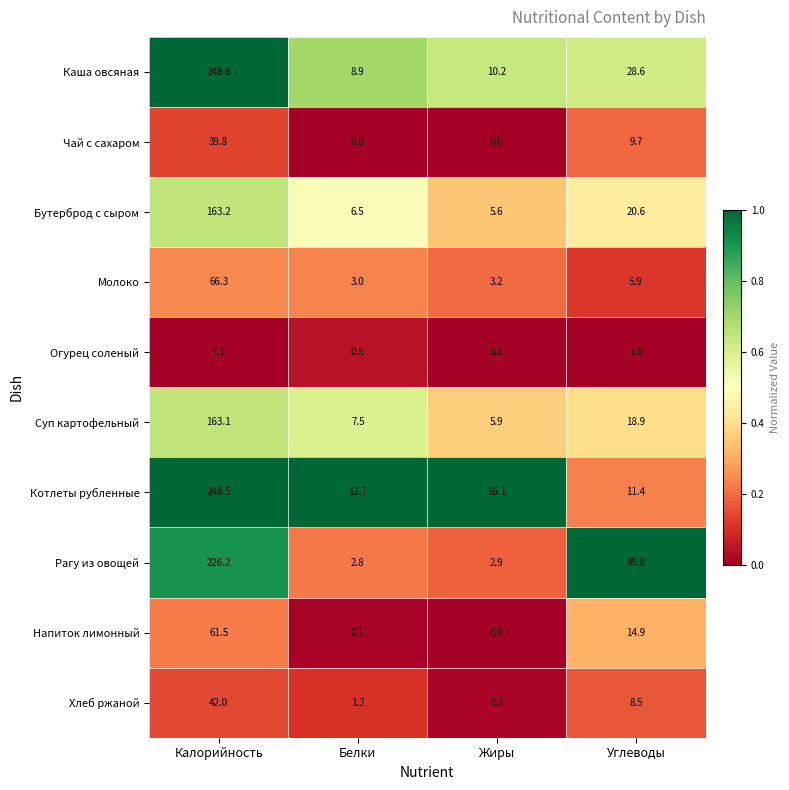

List the labels in order of Бутерброд с сыром value, largest first.

Калорийность, Углеводы, Белки, Жиры